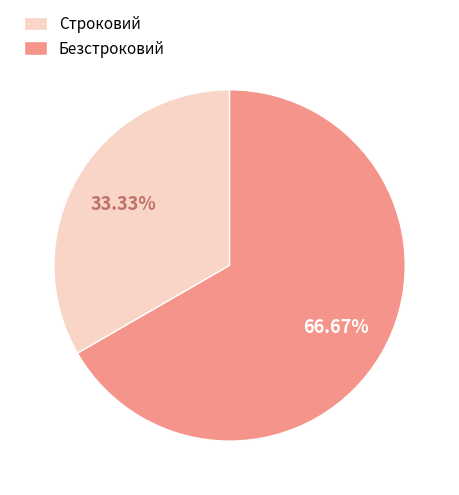

The Строковий slice represents 33% of the pie. True or false?

True